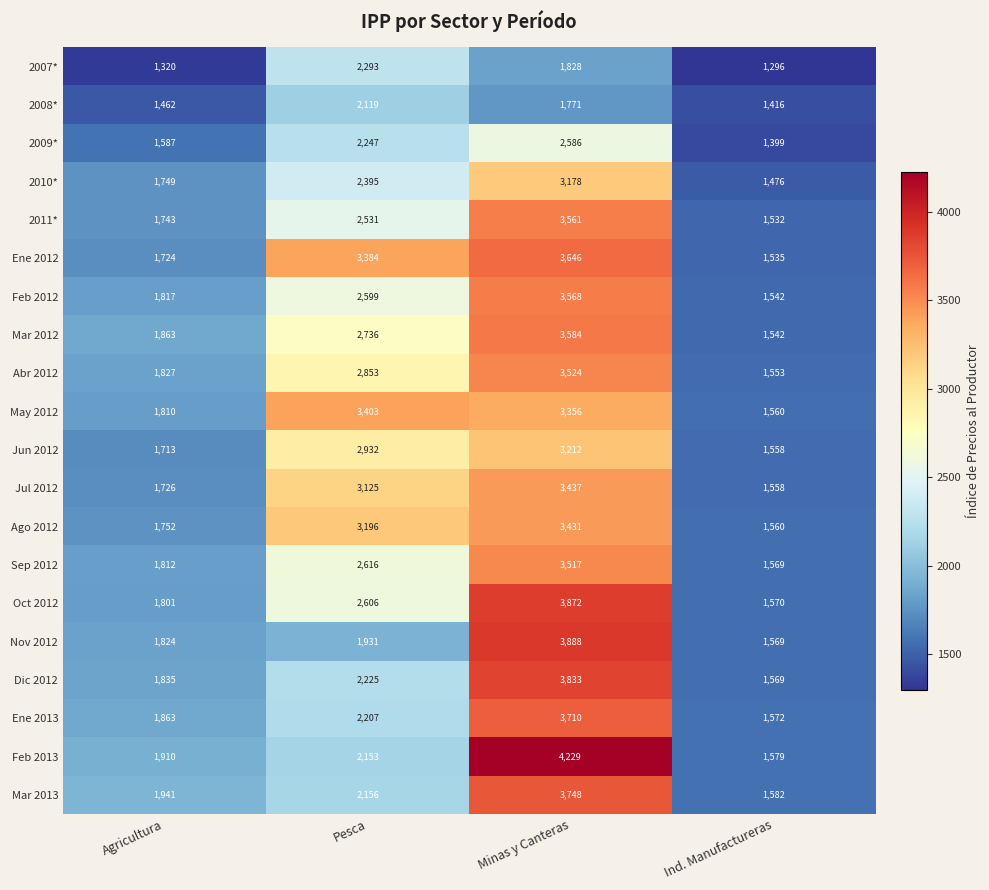

At how many categories does at least one series exceed 2280?

2